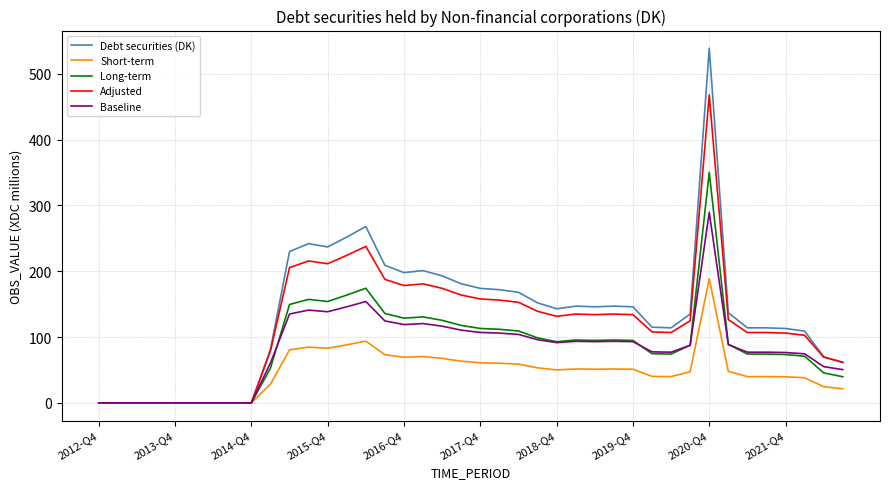

Rank the series by their maximum value, from lowest to highest.

Short-term, Baseline, Long-term, Adjusted, Debt securities (DK)